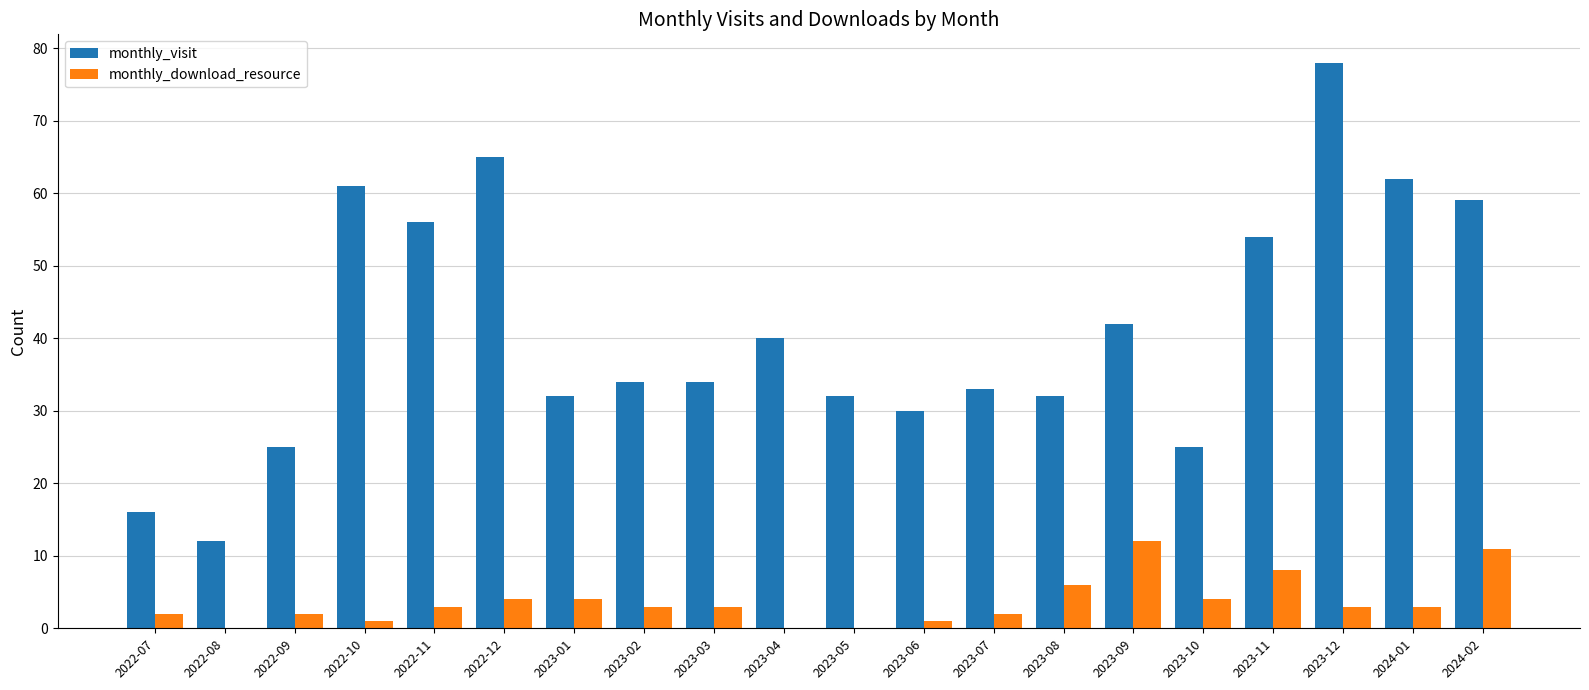

Where is monthly_visit nearest to the value 45?

2023-09